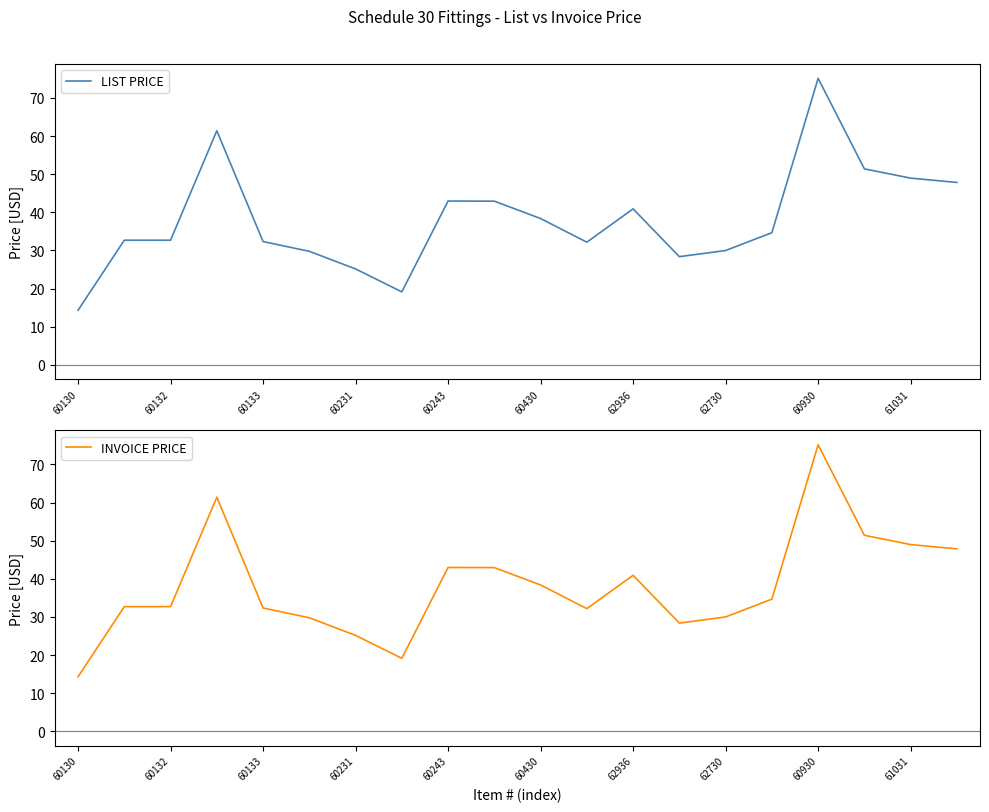

Which series has the widest spread of values?

LIST PRICE